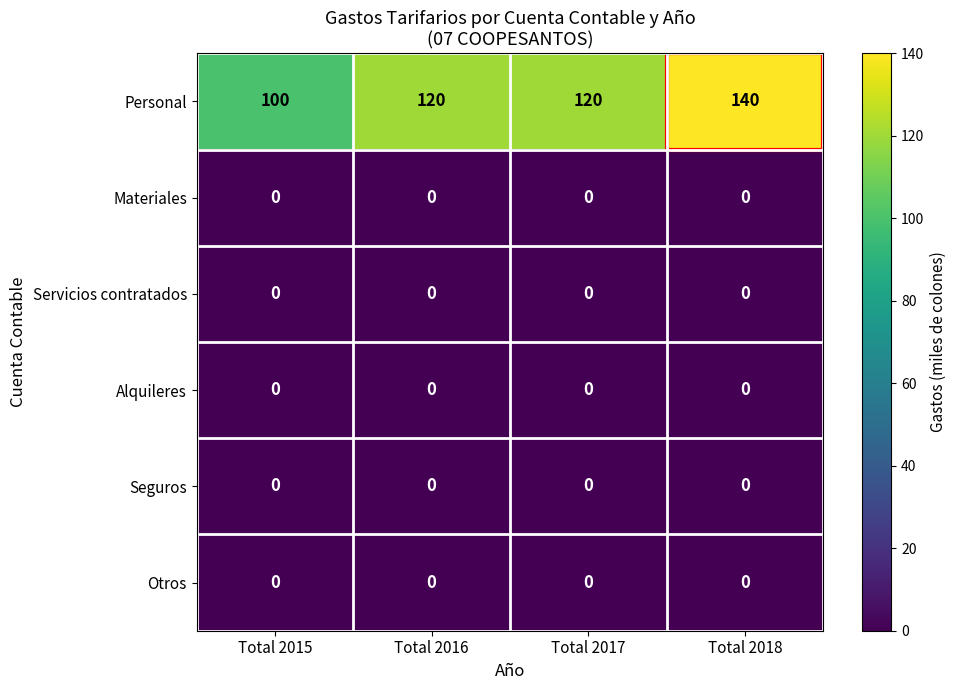

Which series has the widest spread of values?

Personal